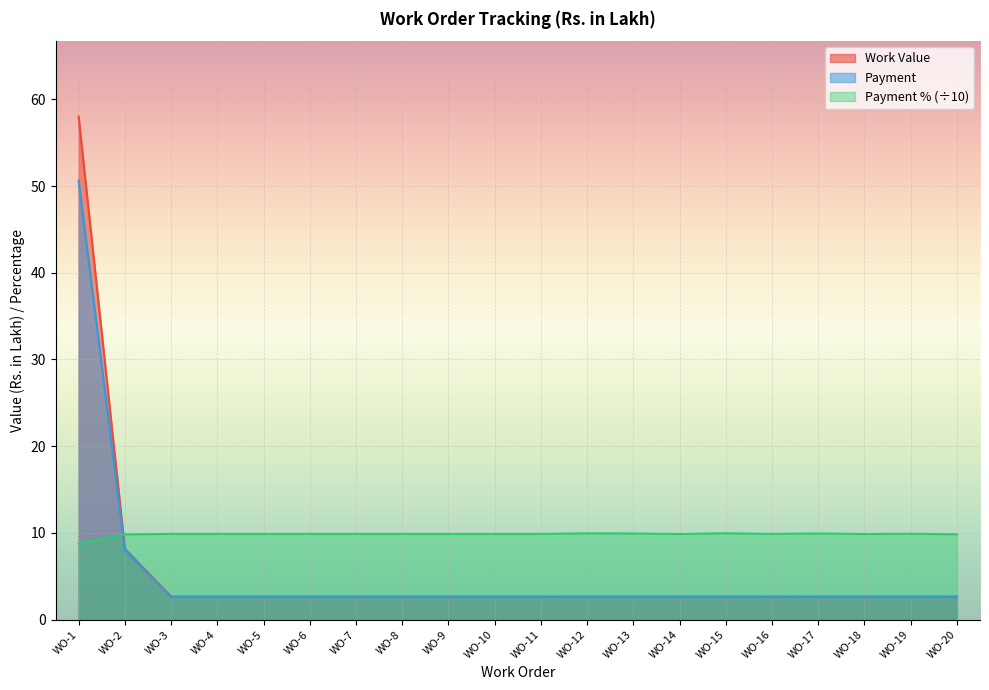

True or false: Work Value and Payment cross at least once.

False